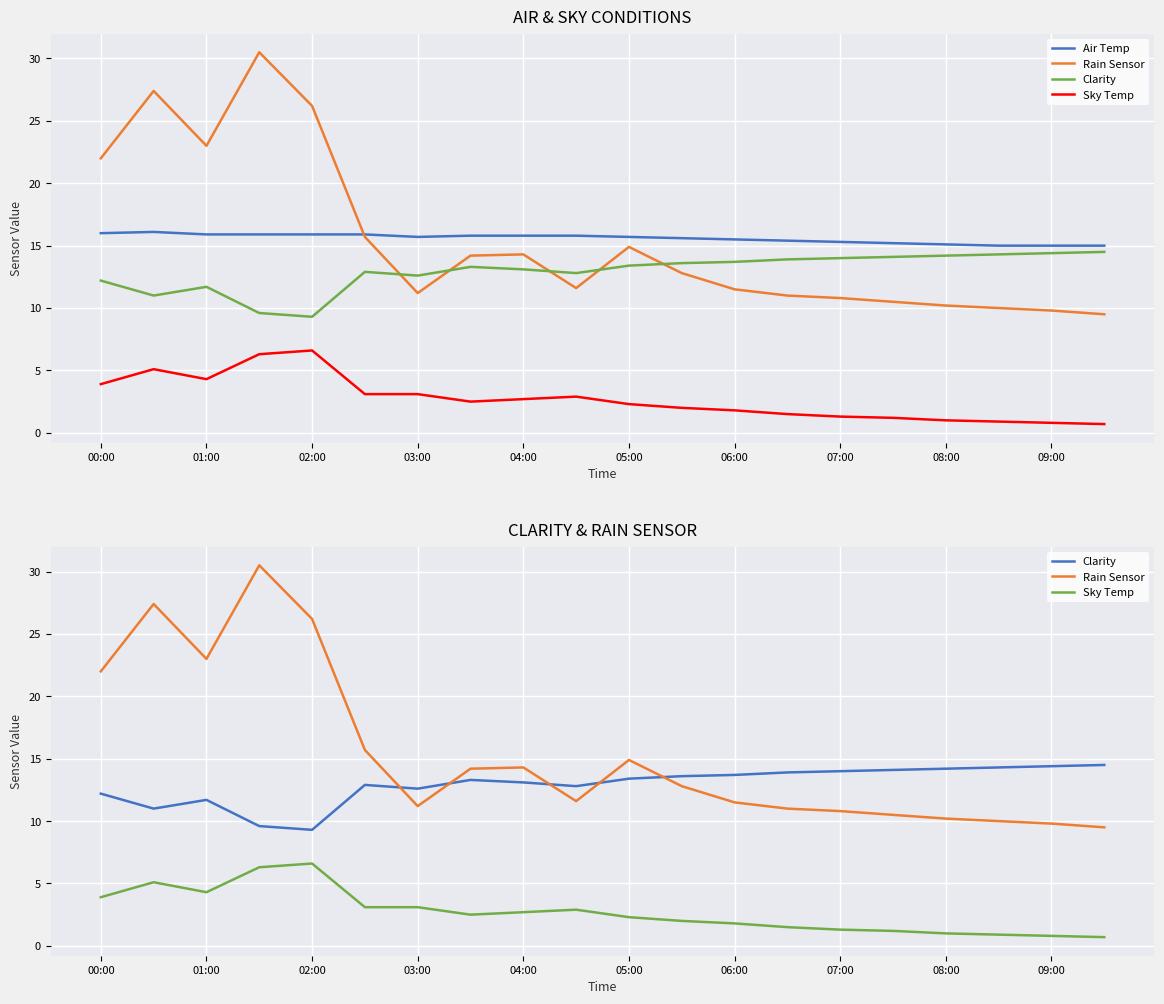

Does the chart display data point markers on the line(s)?

No